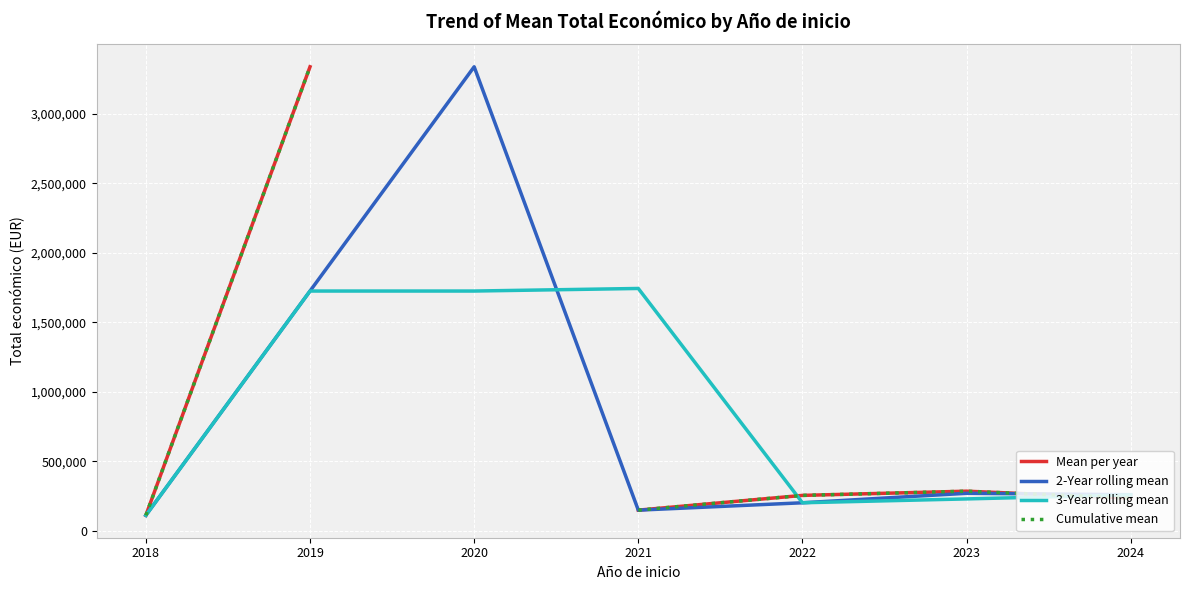

The value of 3-Year rolling mean at 2019 is 879445.3. True or false?

False